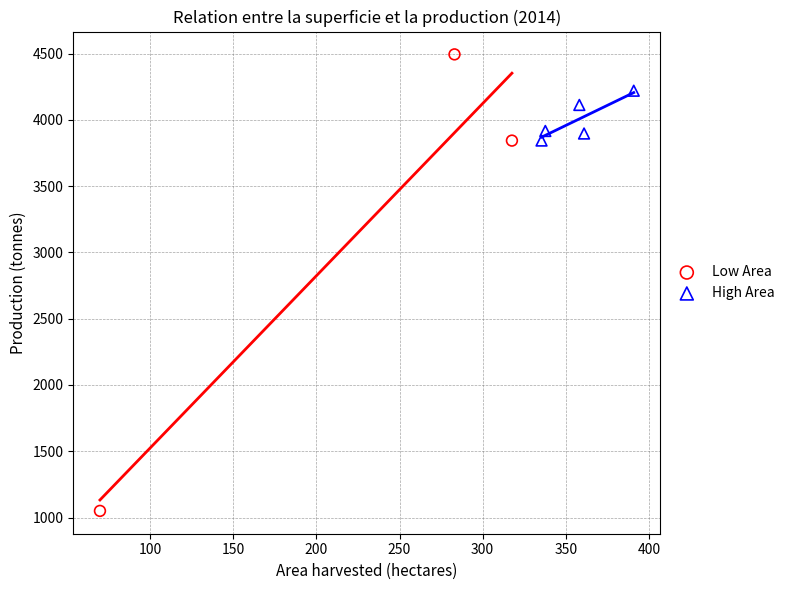

Which series contains the highest Y value?

Low Area